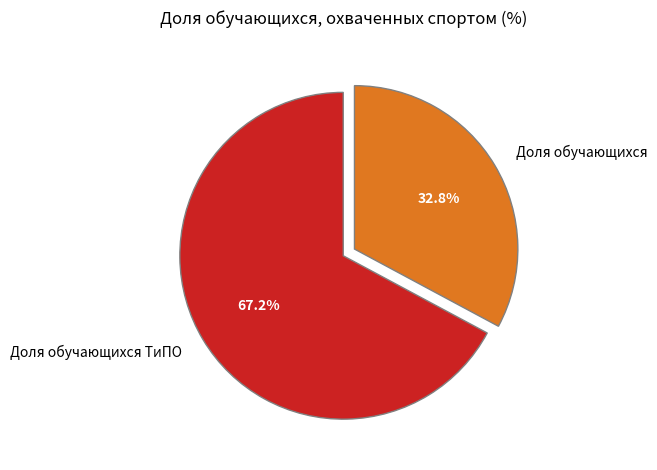

Between Доля обучающихся ТиПО and Доля обучающихся, which is larger?

Доля обучающихся ТиПО